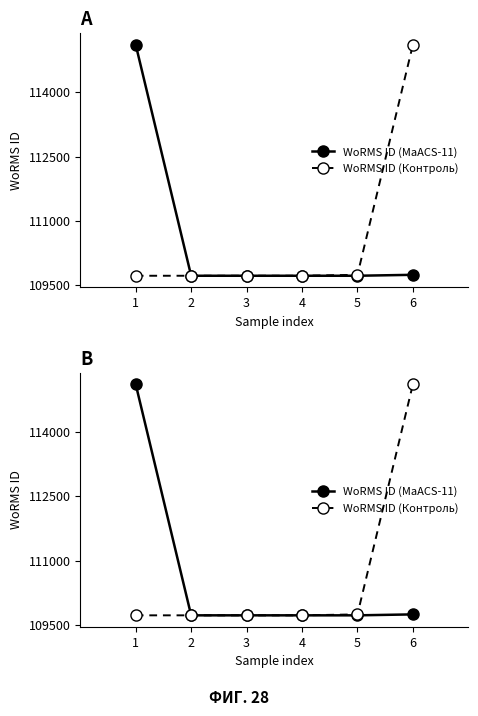

At how many categories does at least one series exceed 112622?

2